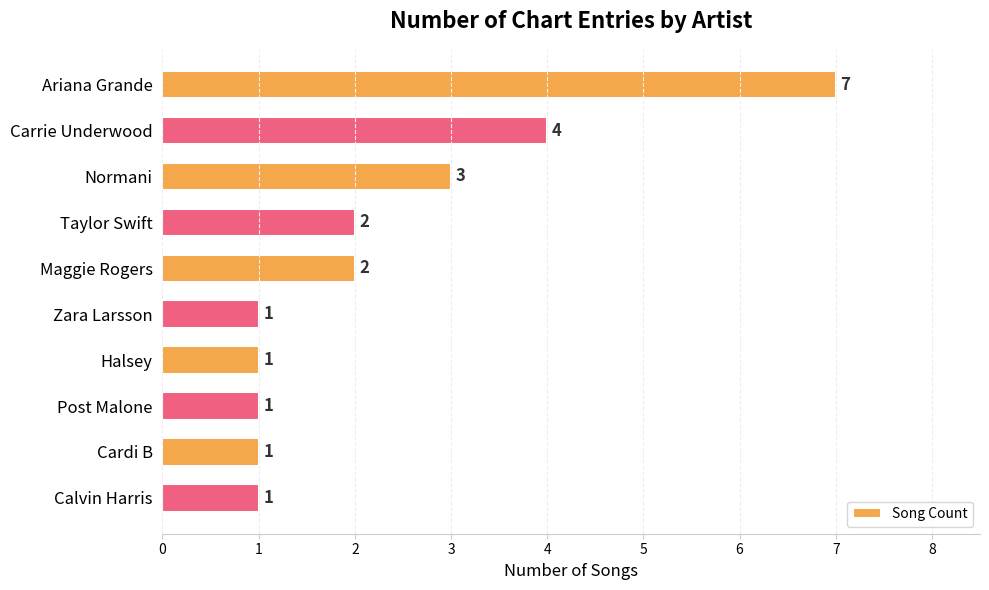

Which label corresponds to the largest value in the chart?

Ariana Grande